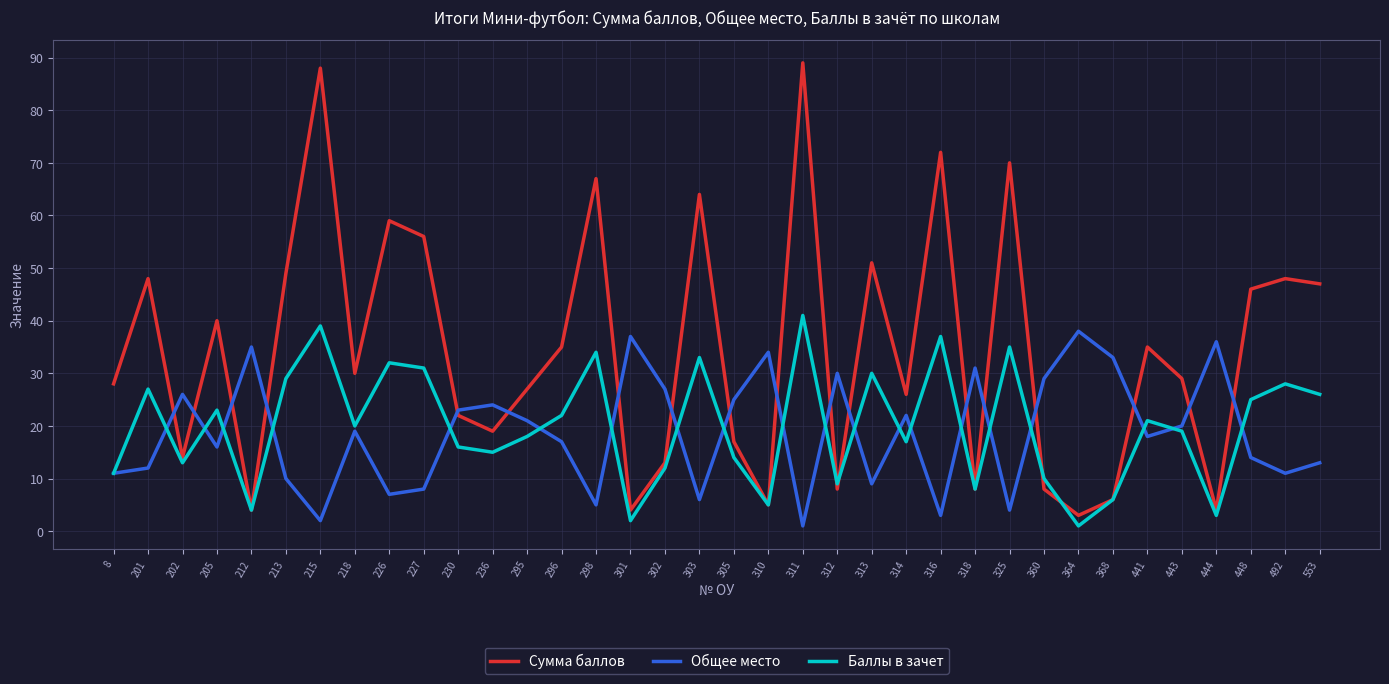

Between 205 and 227, which series saw the biggest shift?

Сумма баллов